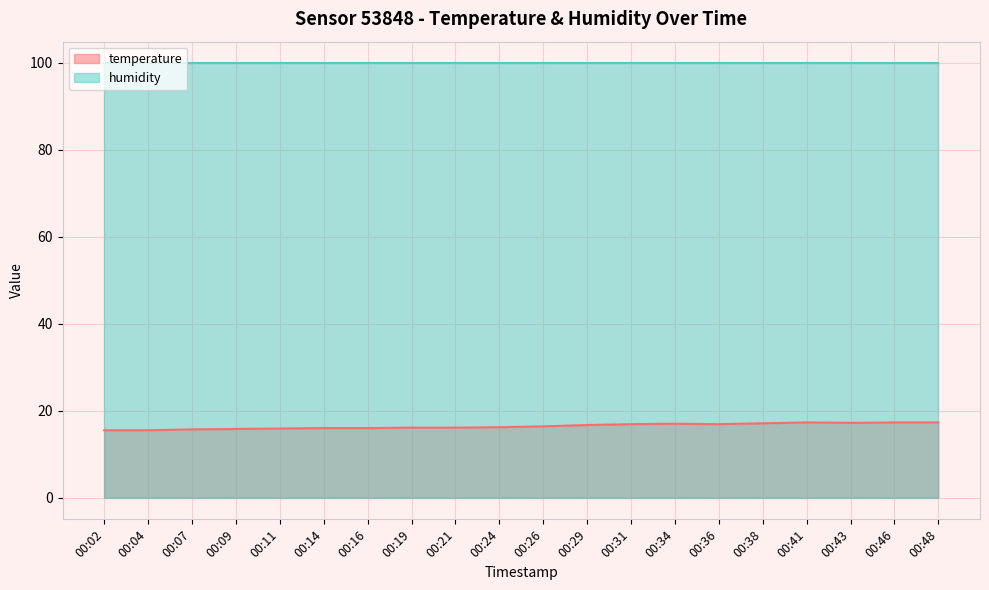

What is the sum of the values at 00:16 and 00:07?

31.7